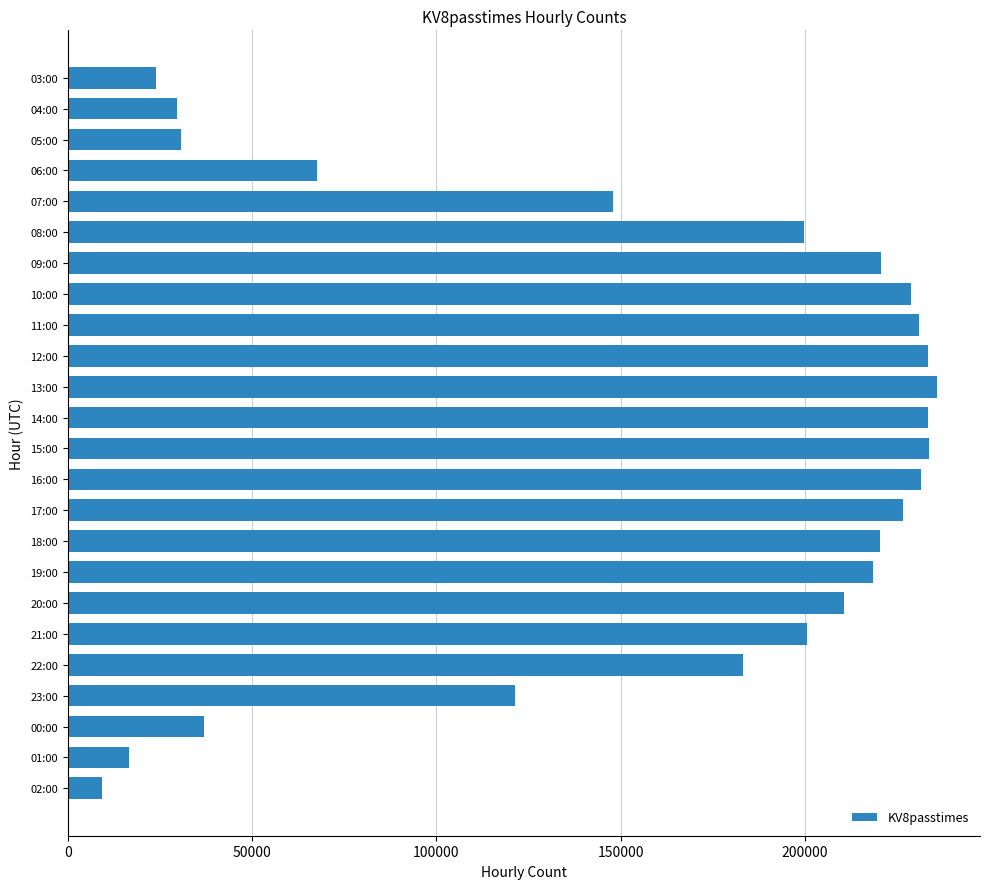

How many bars are there in total?

24